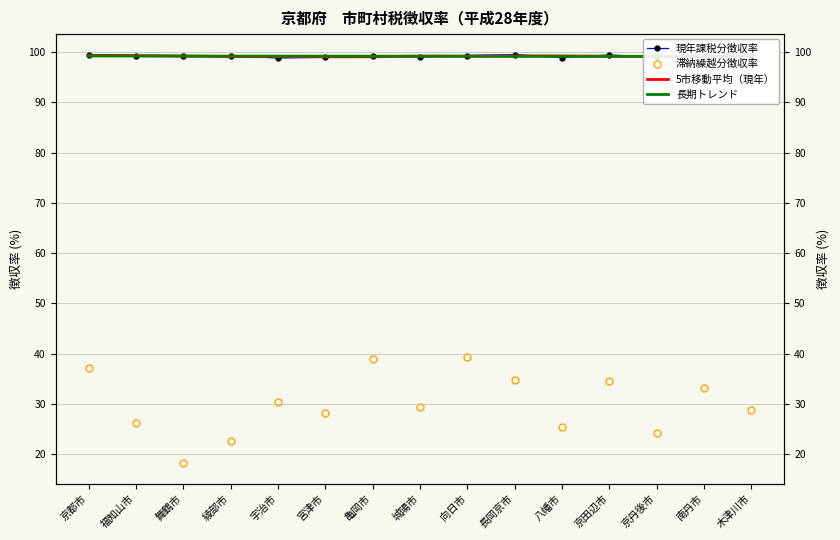

Which has a higher value, 宇治市 or 京丹後市?

京丹後市